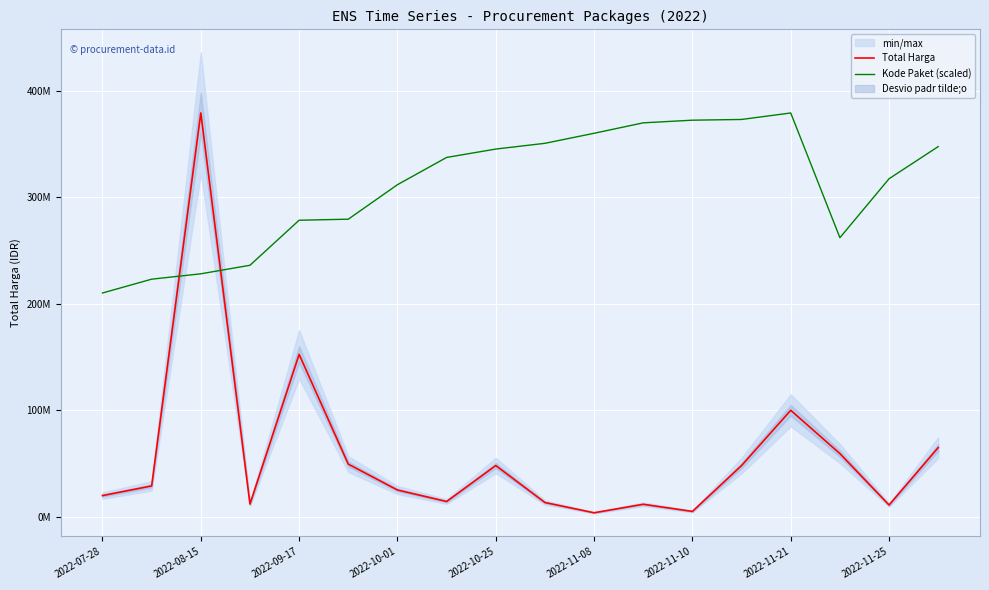

Is this an area chart (filled region under the line)?

No